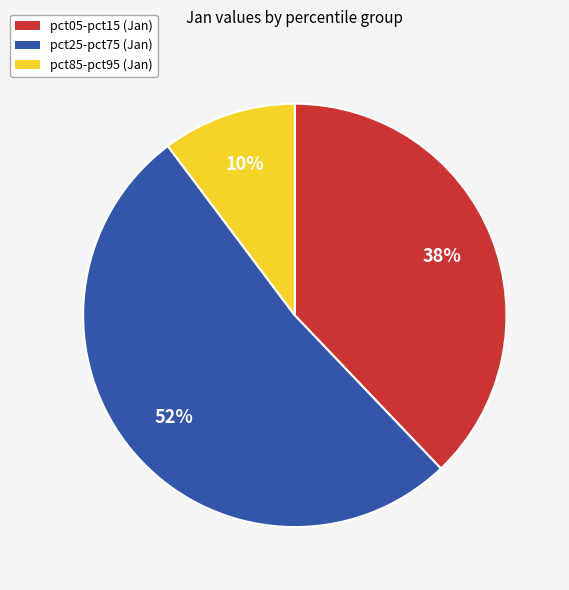

Is there any slice that represents more than half of the pie?

Yes